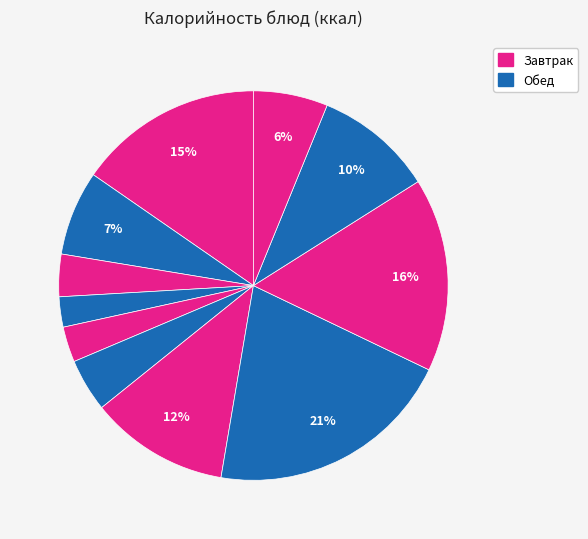

Rank the categories by value from highest to lowest.

Нагетсы Детские, Каша гречневая, Каша молочная манная, Суп картофельный с горохом, Хлеб пшеничный, Какао с молоком, Компот из сухофруктов, Салат витаминный, Батон пшеничный, Яблоко, Сыр твёрдых сортов